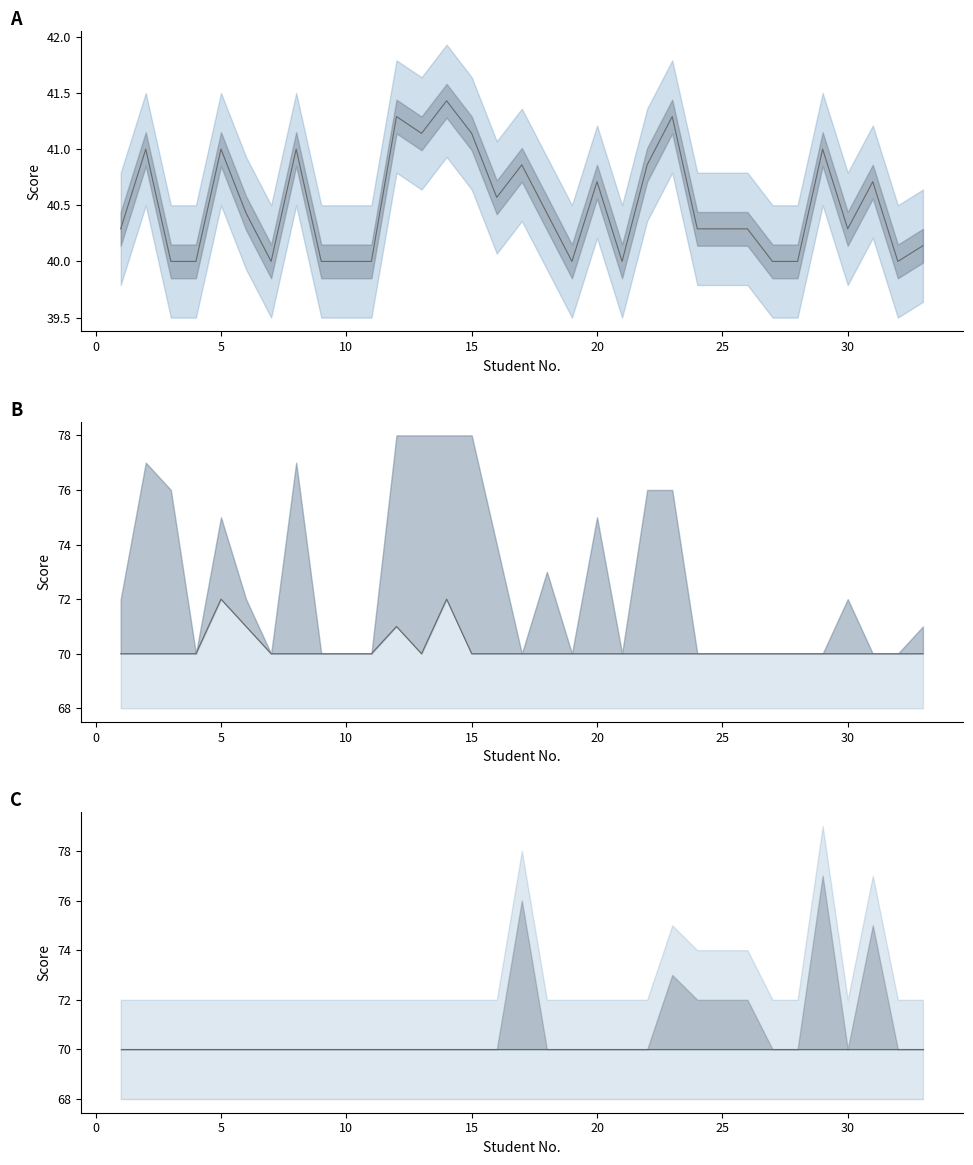

True or false: U4 has a value of 47.6 at 23.

False